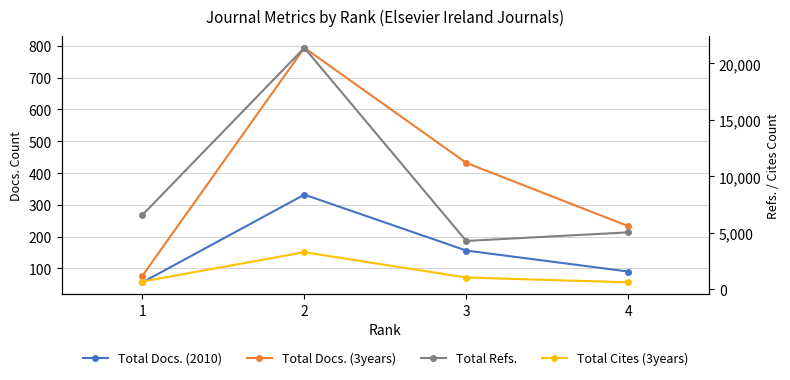

Is it true that Total Cites (3years) equals 1061 at 3?

True